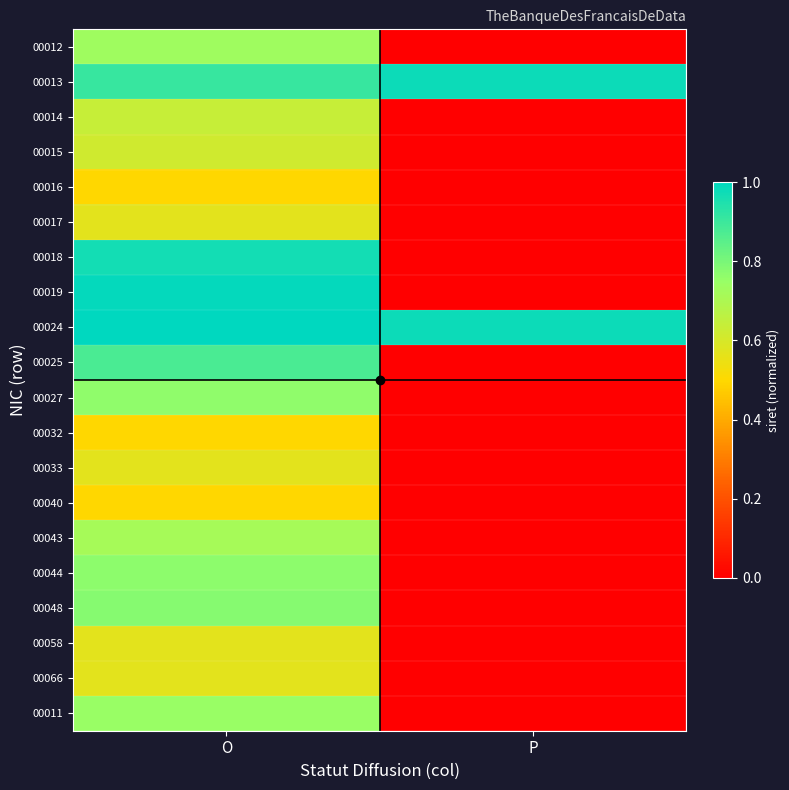

Between O and P, which series saw the biggest shift?

00019